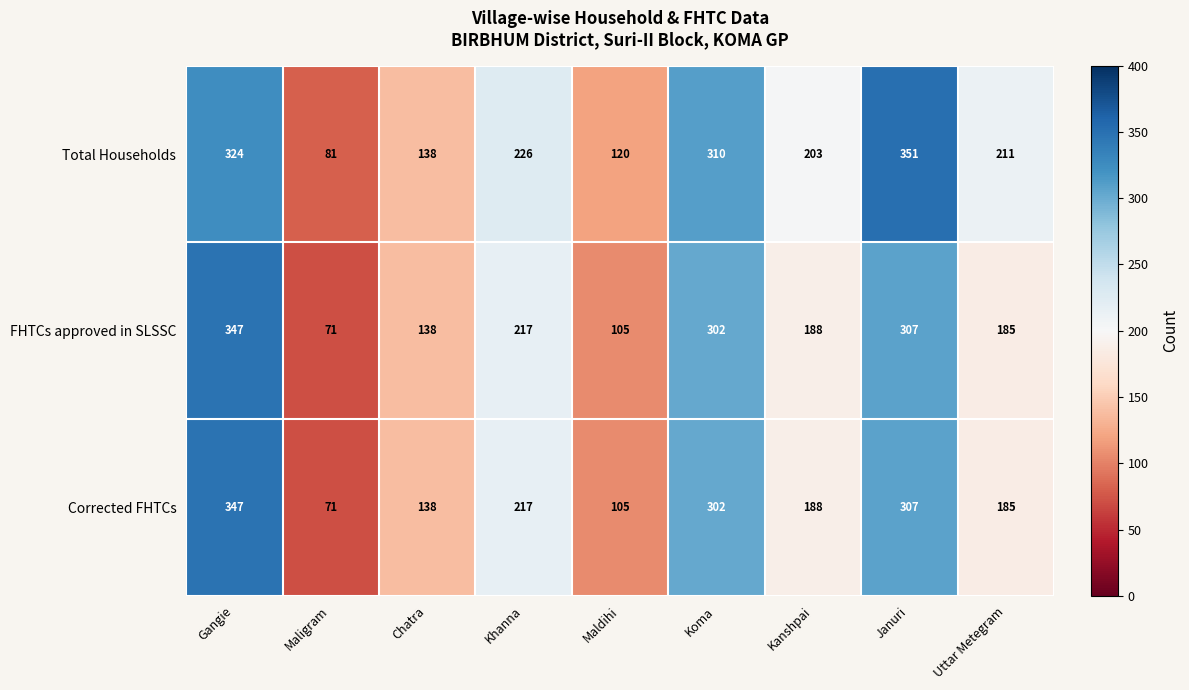

Count the number of data series in this chart.

3